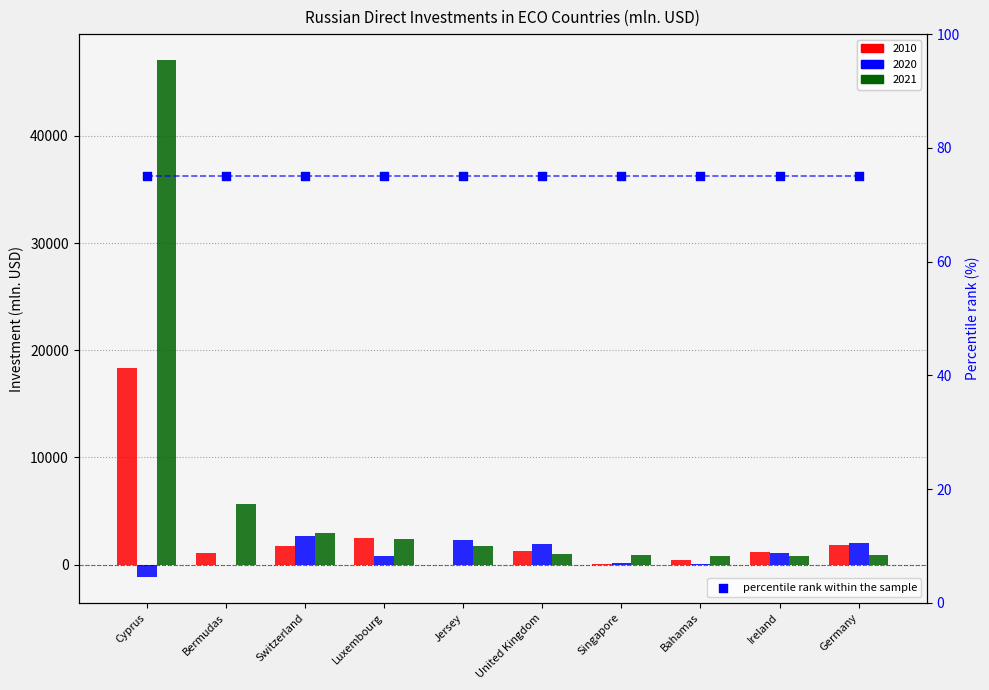

Which series contains the highest Y value?

2021